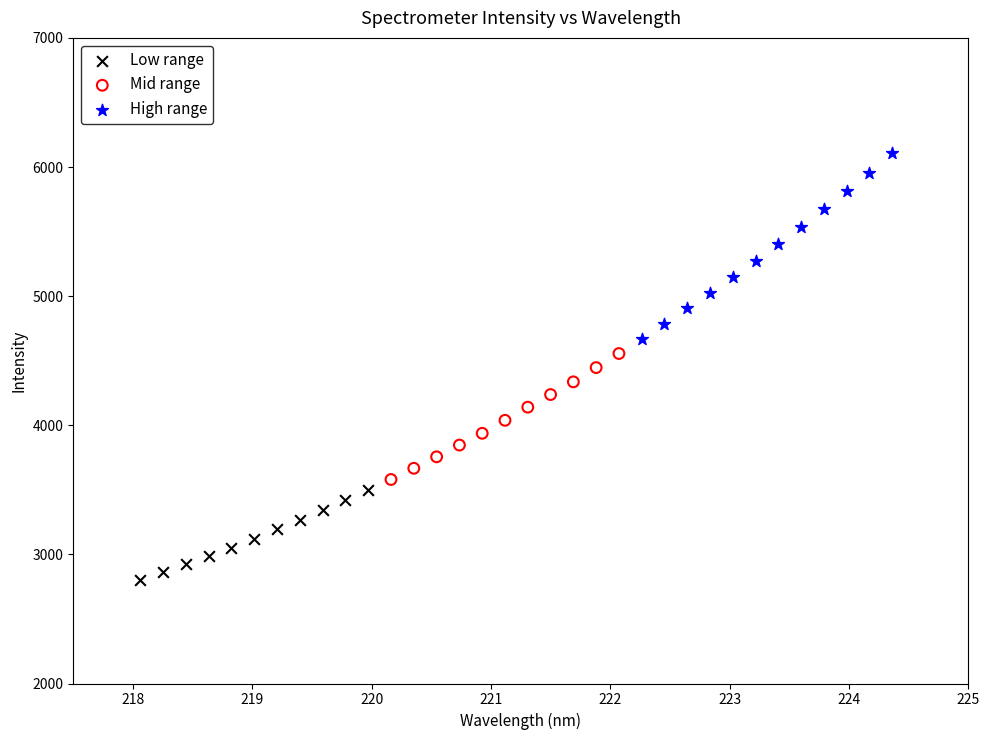

What are all the series names shown in the legend?

Low range, Mid range, High range